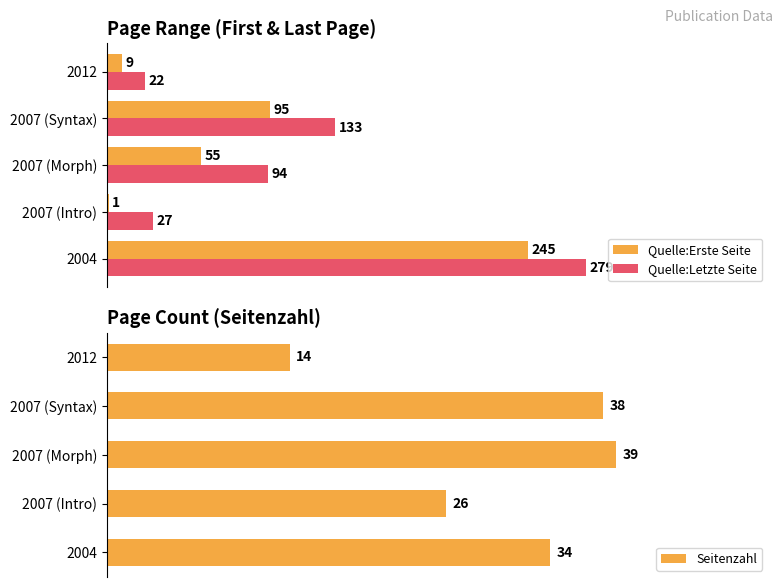

At which label is Quelle:Letzte Seite closest to 150?

2007 (Syntax)